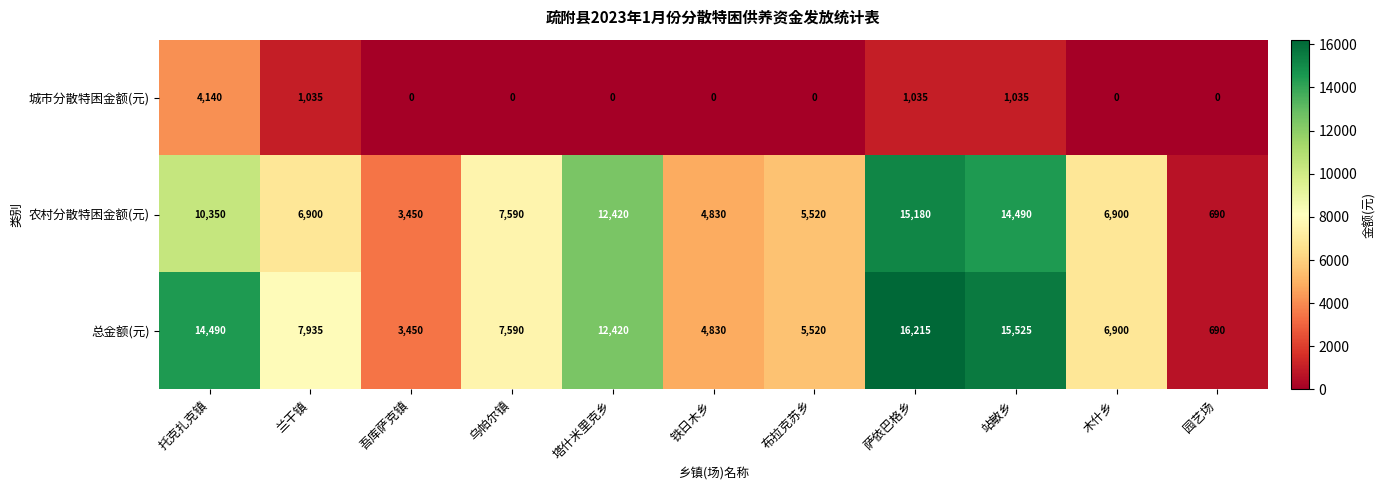

Count the number of categories in the chart.

11